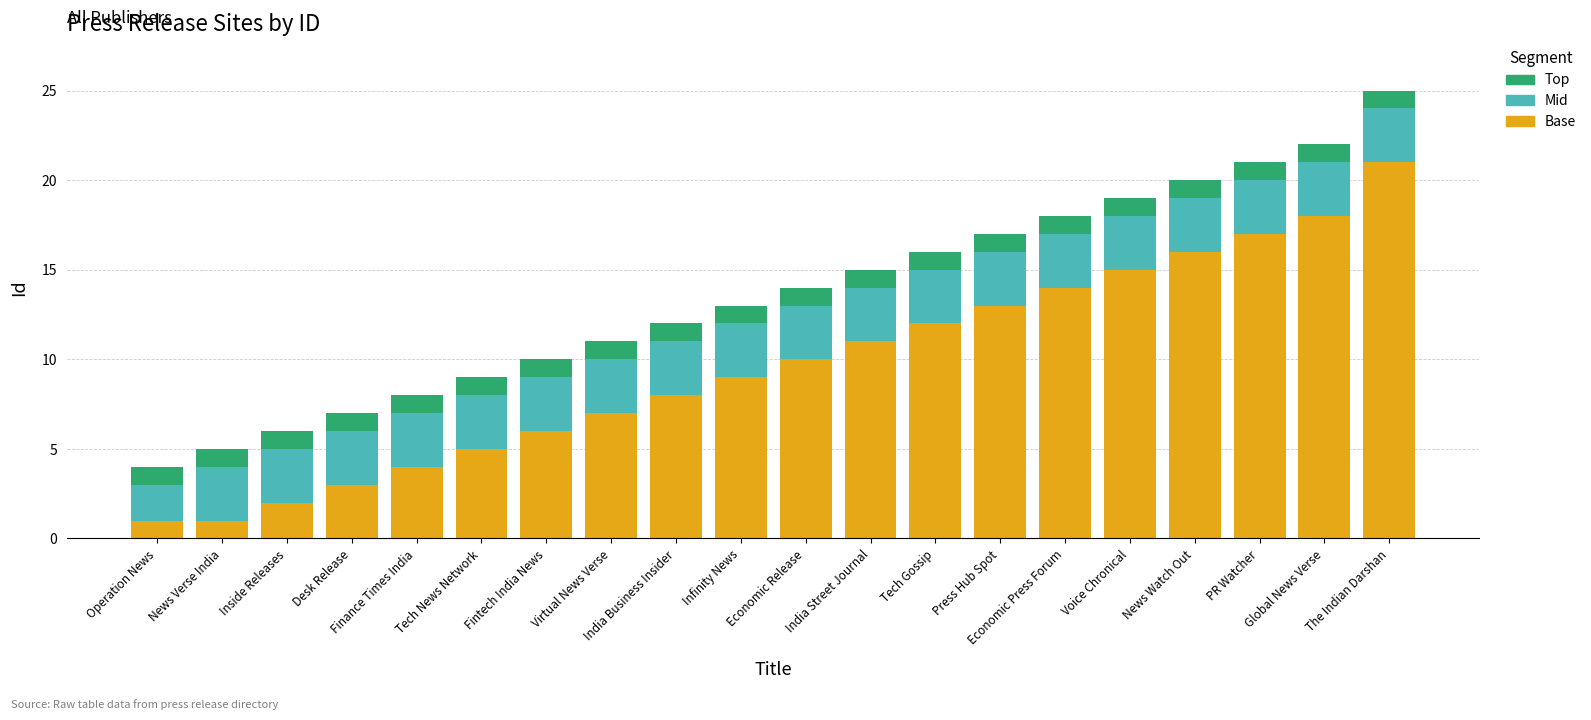

How many bars are there in total?

20